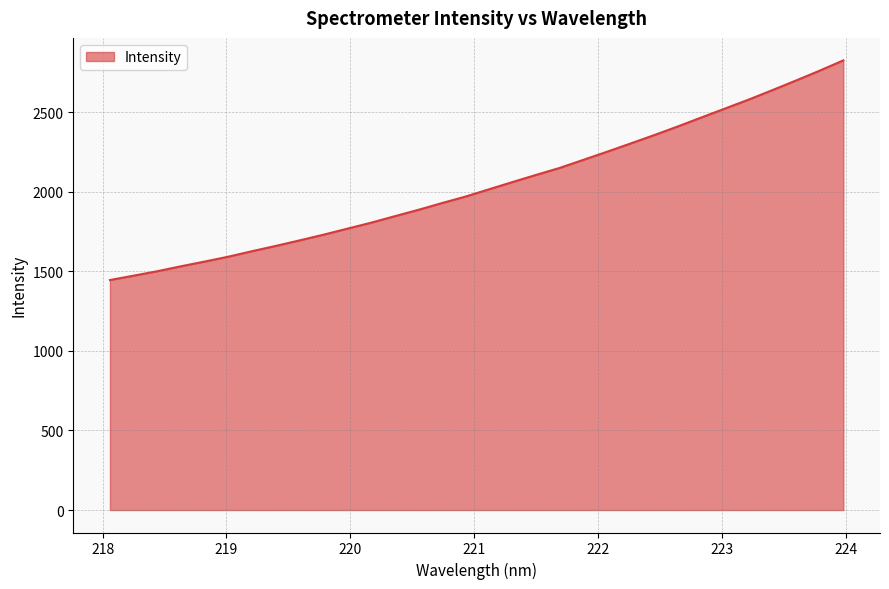

What is the greatest value displayed?

2825.0